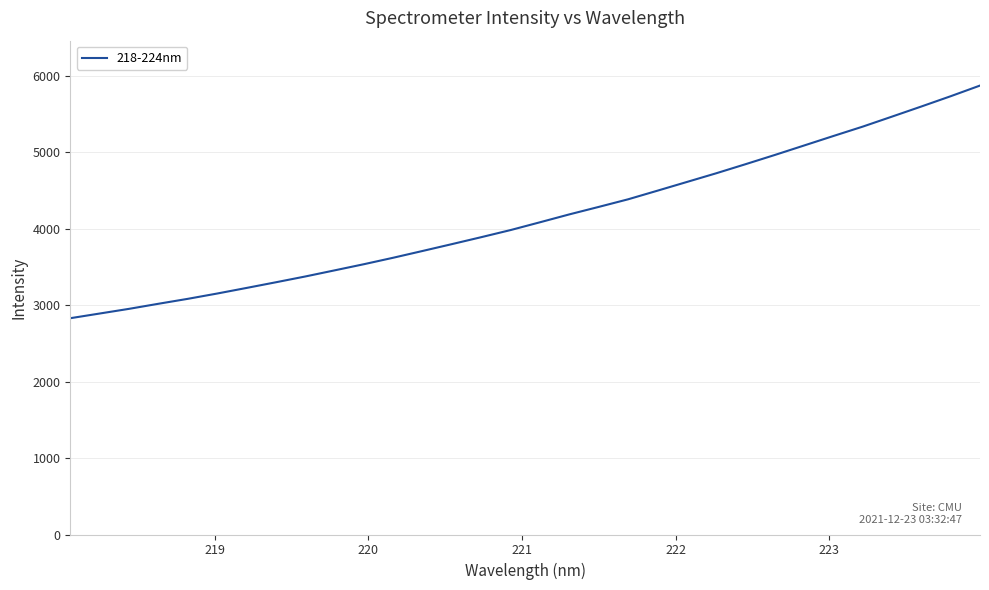

What is the maximum value shown in the chart?

5870.7